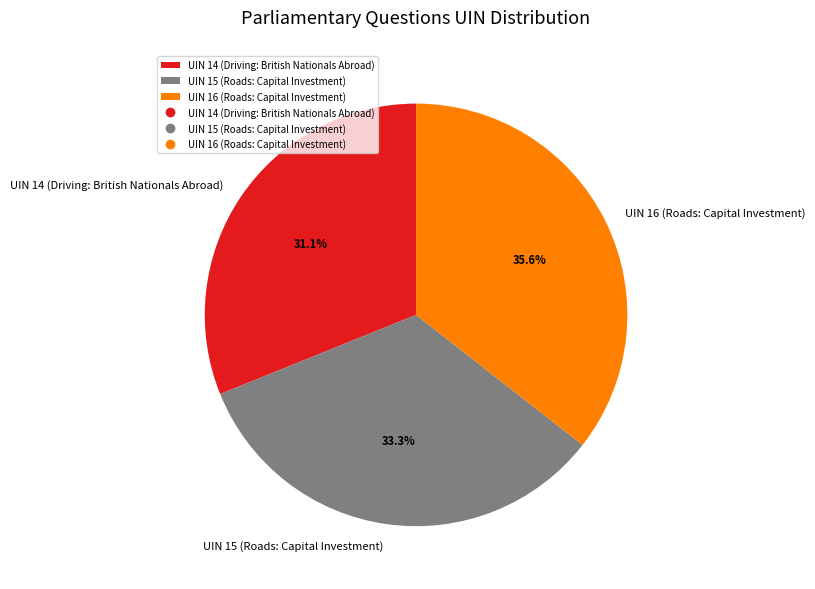

Rank the categories by value from highest to lowest.

UIN 16 (Roads: Capital Investment), UIN 15 (Roads: Capital Investment), UIN 14 (Driving: British Nationals Abroad)